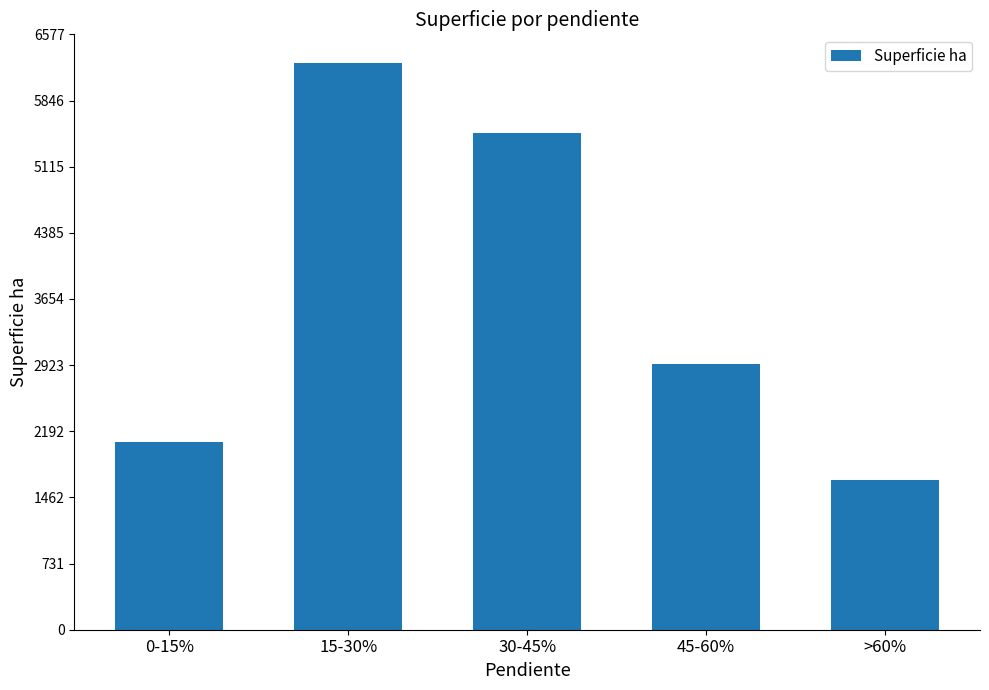

What is the sum of the values at >60% and 15-30%?

7917.8